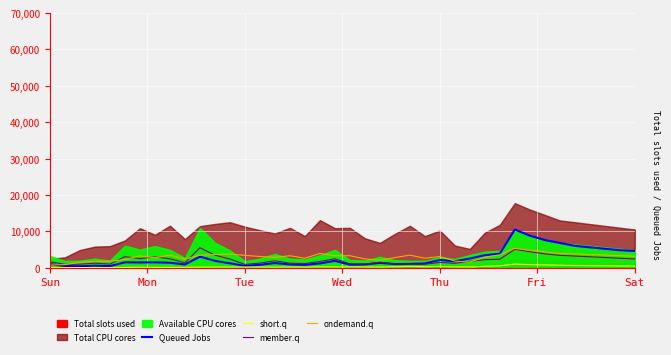

Which label corresponds to the smallest value in the chart?

Sun